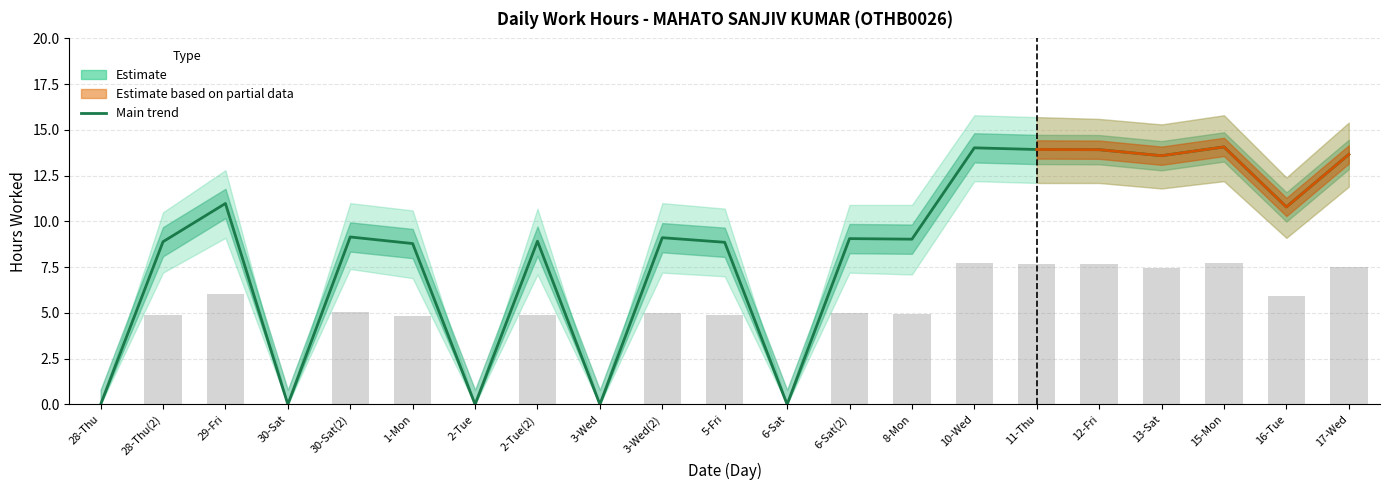

How many groups of bars are there?

21